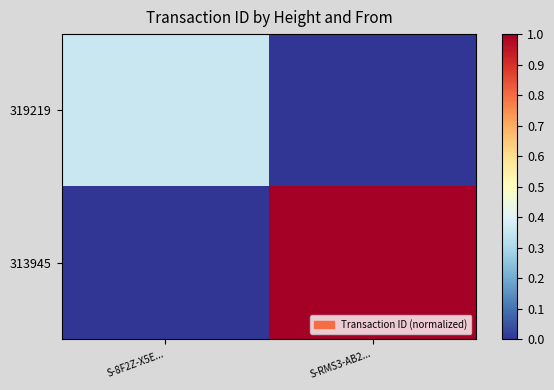

Which series has the widest spread of values?

313945